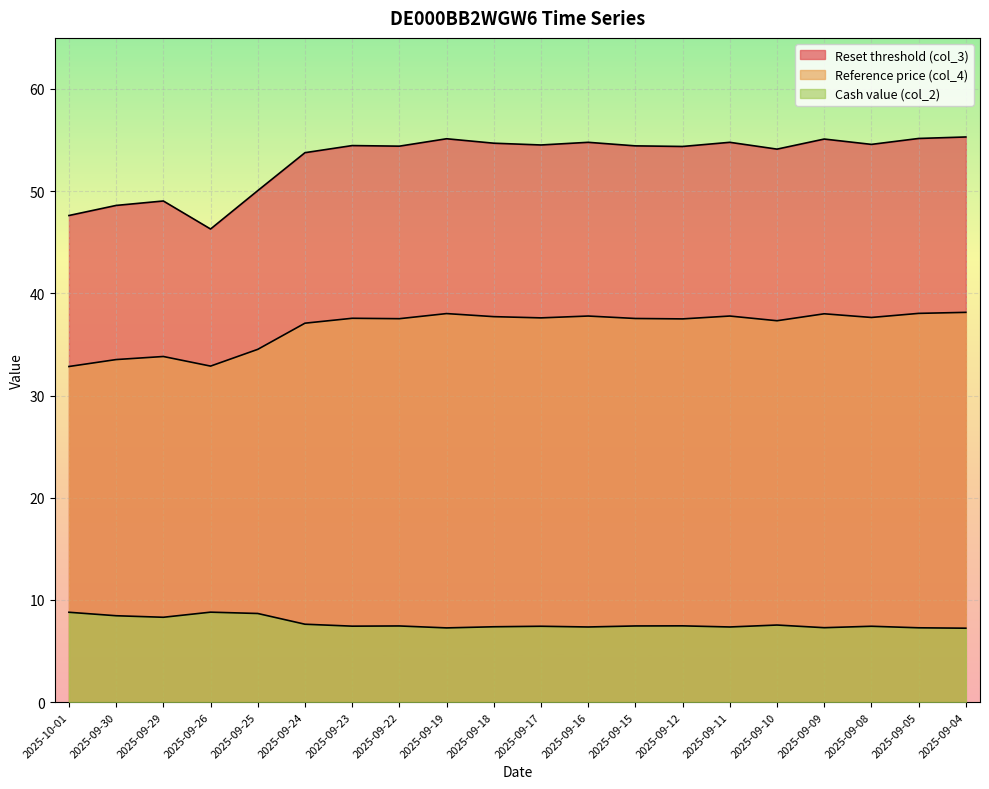

At how many categories does at least one series exceed 22?

20